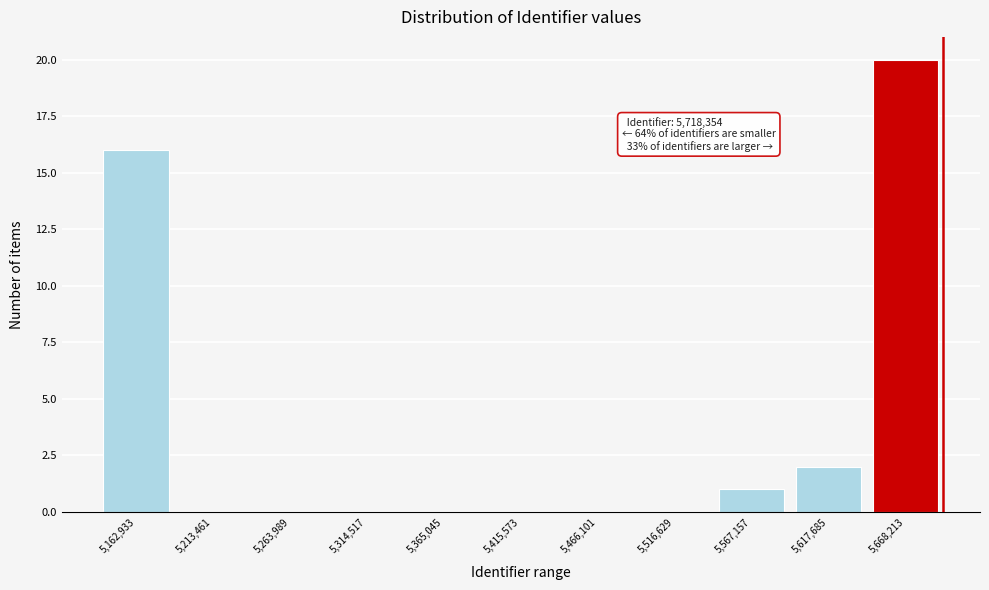

Reading left to right, what are all the values shown in this chart?

5,162,933=16	5,213,461=0	5,263,989=0	5,314,517=0	5,365,045=0	5,415,573=0	5,466,101=0	5,516,629=0	5,567,157=1	5,617,685=2	5,668,213=20